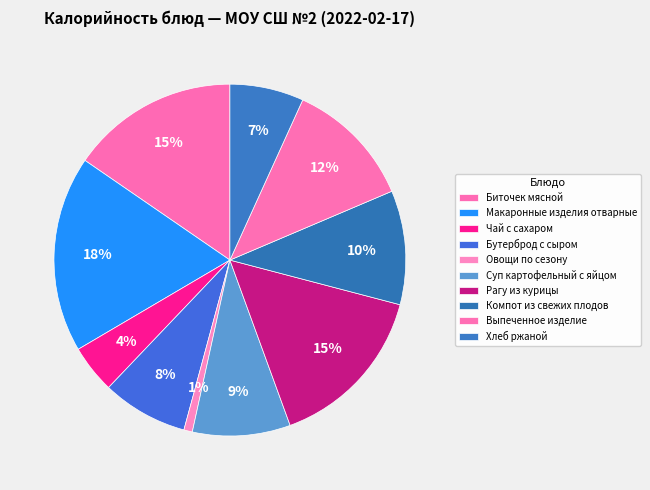

Is it true that Чай с сахаром is 1% of the pie?

False